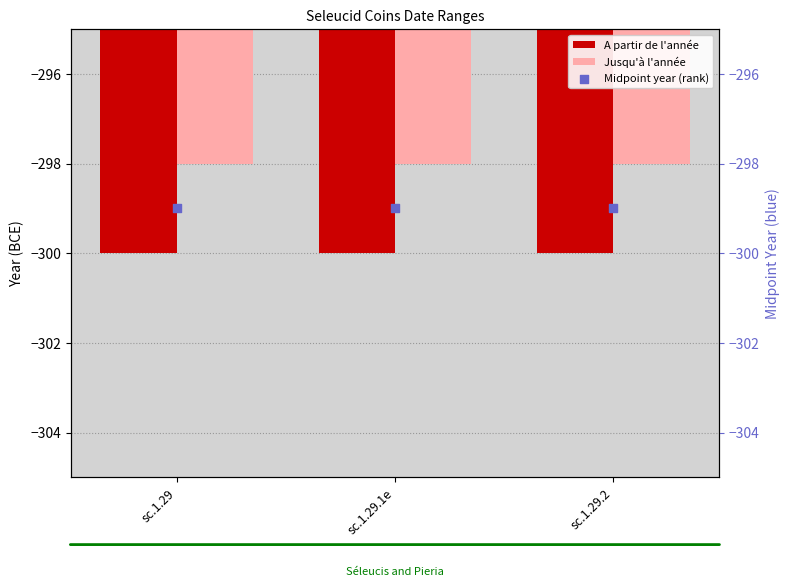

Which series has the largest total across all categories?

Jusqu'à l'année